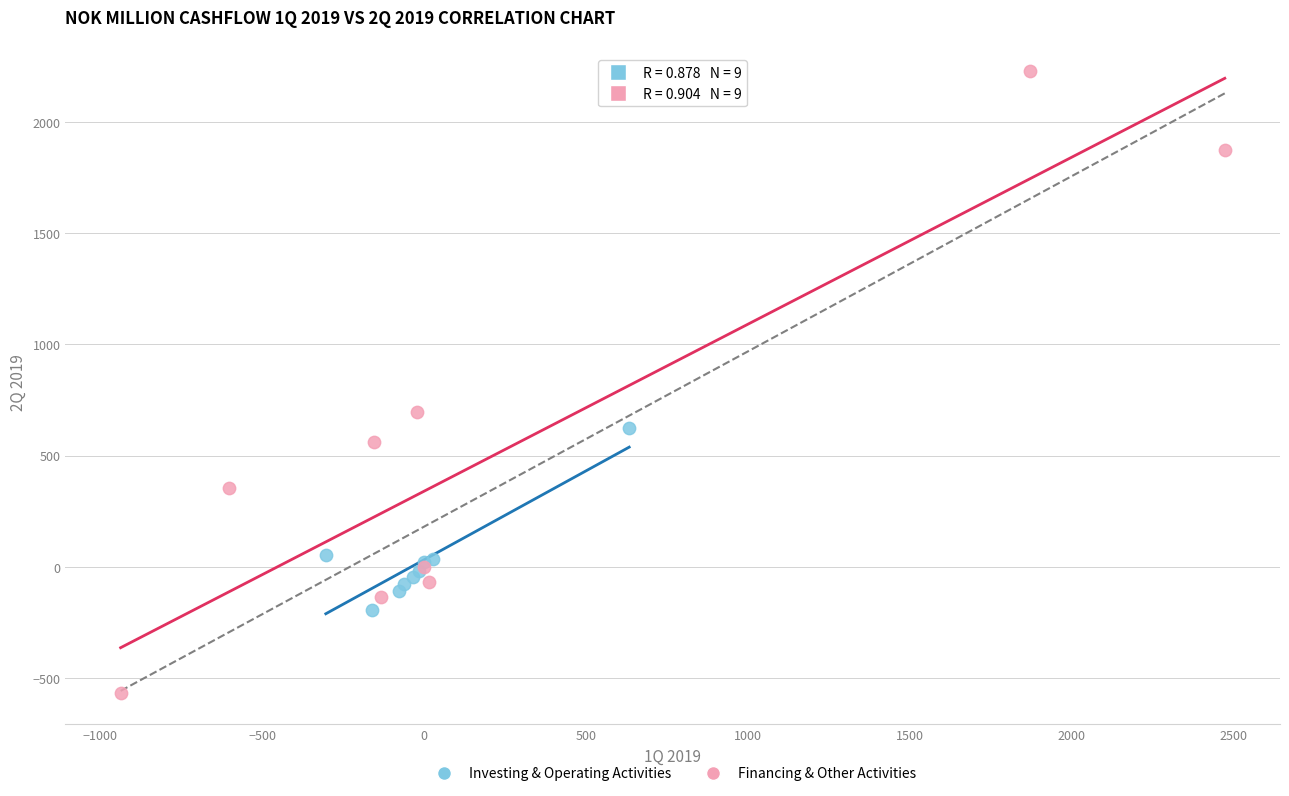

Which series contains the highest Y value?

Financing & Other Activities